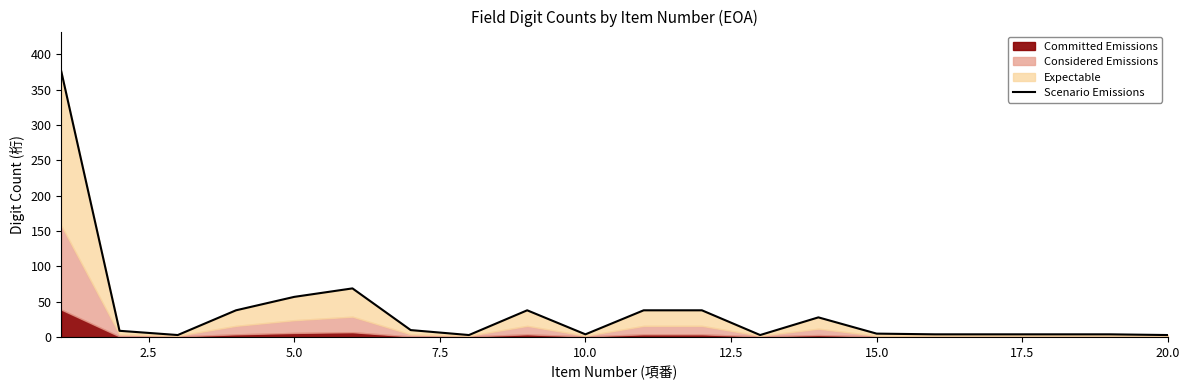

How many lines are shown in the chart?

1